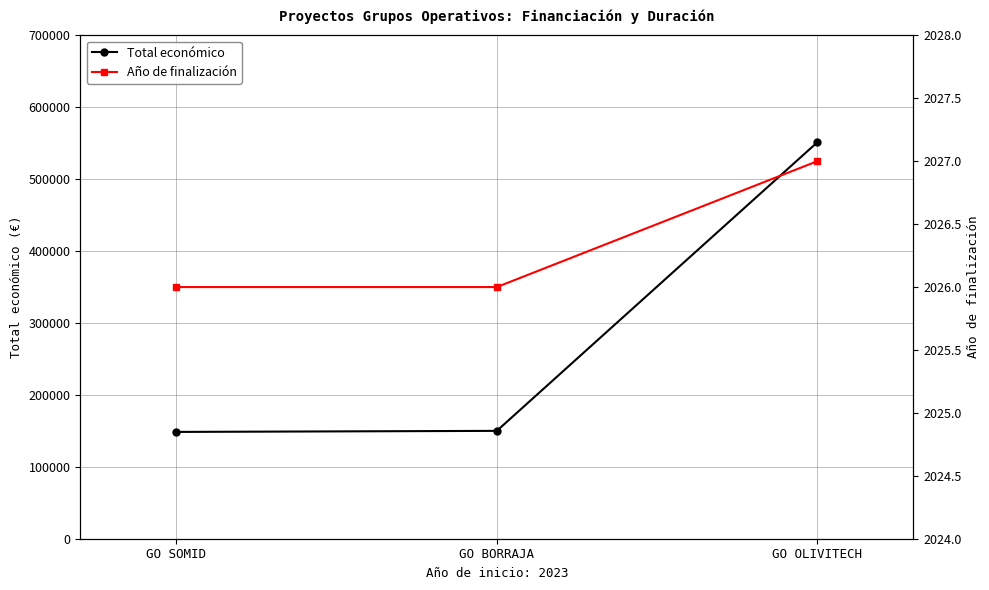

Is the value of Año de finalización at GO BORRAJA greater than the value of Total económico at GO OLIVITECH?

No